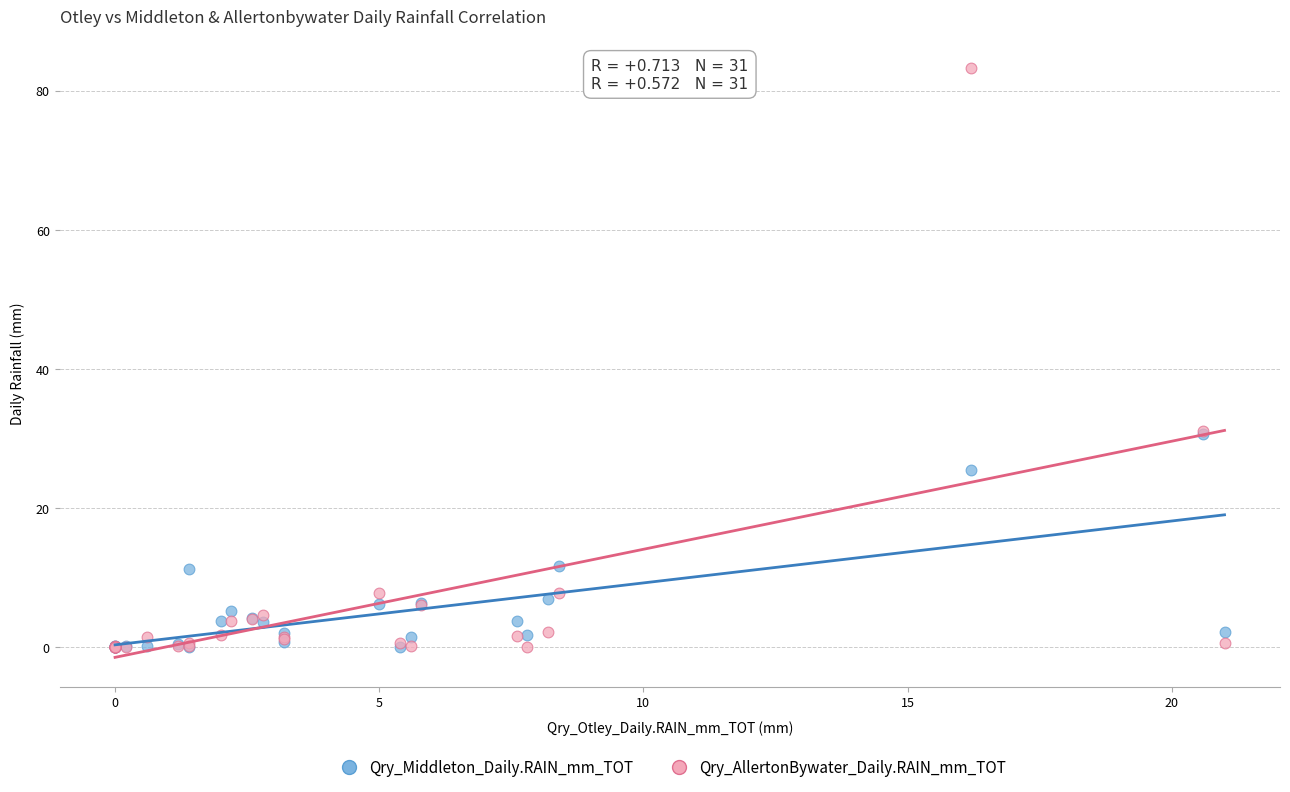

What are all the series names shown in the legend?

Qry_Middleton_Daily.RAIN_mm_TOT, Qry_AllertonBywater_Daily.RAIN_mm_TOT